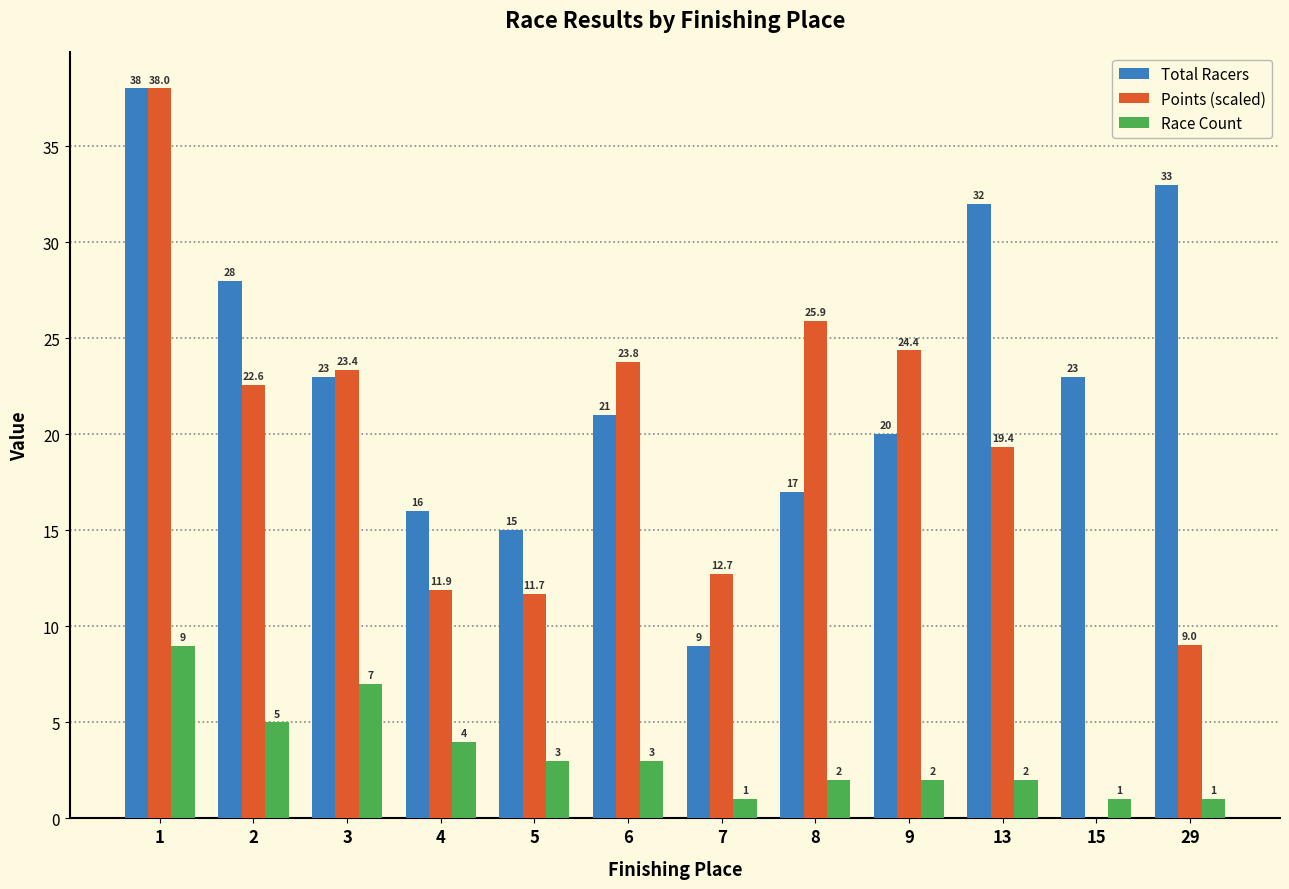

How many data points in Points (scaled) are above 22?

6